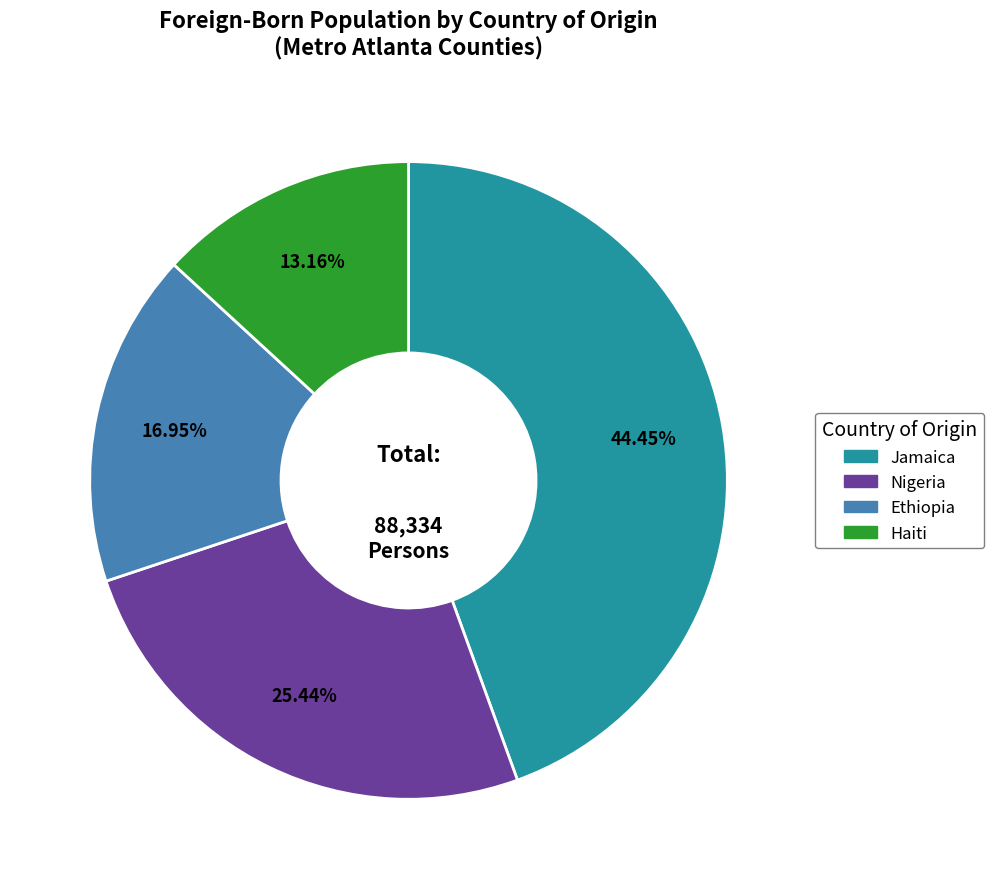

Which category has the smallest portion of the pie?

Haiti